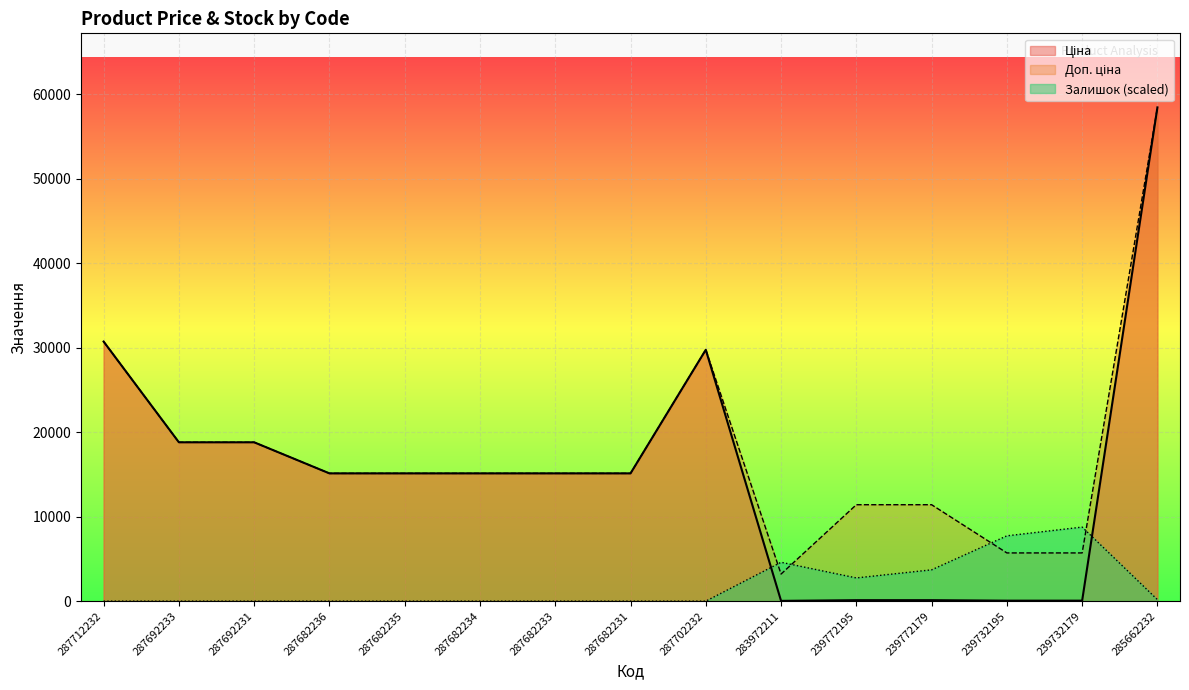

Reading right to left, list all the values displayed in this chart.

Ціна: 285662232=58426.5	239732179=57.0	239732195=57.0	239772179=114.1	239772195=114.1	283972211=32.0	287702232=29747.2	287682231=15120.0	287682233=15120.0	287682234=15120.0	287682235=15120.0	287682236=15120.0	287692231=18796.8	287692233=18796.8	287712232=30717.1
Доп. ціна: 285662232=58426.5	239732179=5705.0	239732195=5705.0	239772179=11410.0	239772195=11410.0	283972211=3205.0	287702232=29747.2	287682231=15120.0	287682233=15120.0	287682234=15120.0	287682235=15120.0	287682236=15120.0	287692231=18796.8	287692233=18796.8	287712232=30717.1
Залишок: 285662232=178.9	239732179=8764.0	239732195=7729.2	239772179=3704.9	239772195=2746.7	283972211=4599.2	287702232=0.0	287682231=0.0	287682233=0.0	287682234=0.0	287682235=0.0	287682236=0.0	287692231=0.0	287692233=0.0	287712232=0.0